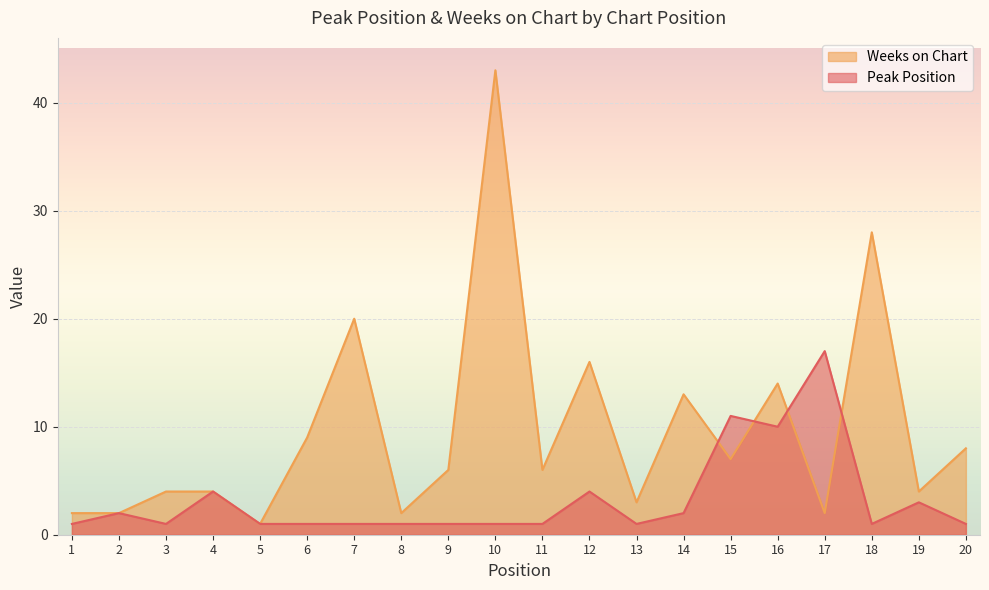

Count the number of categories in the chart.

20